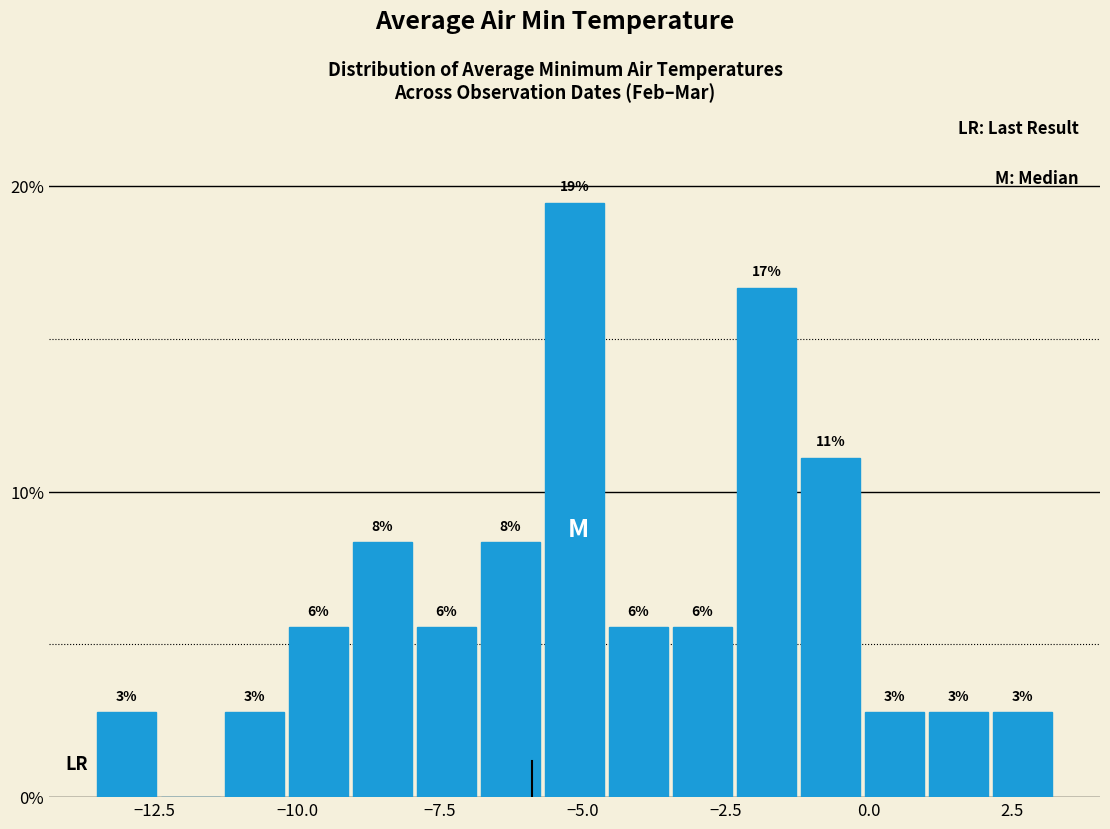

Read against the x-axis, roughly where is the centre of the tallest bar?

-5.0